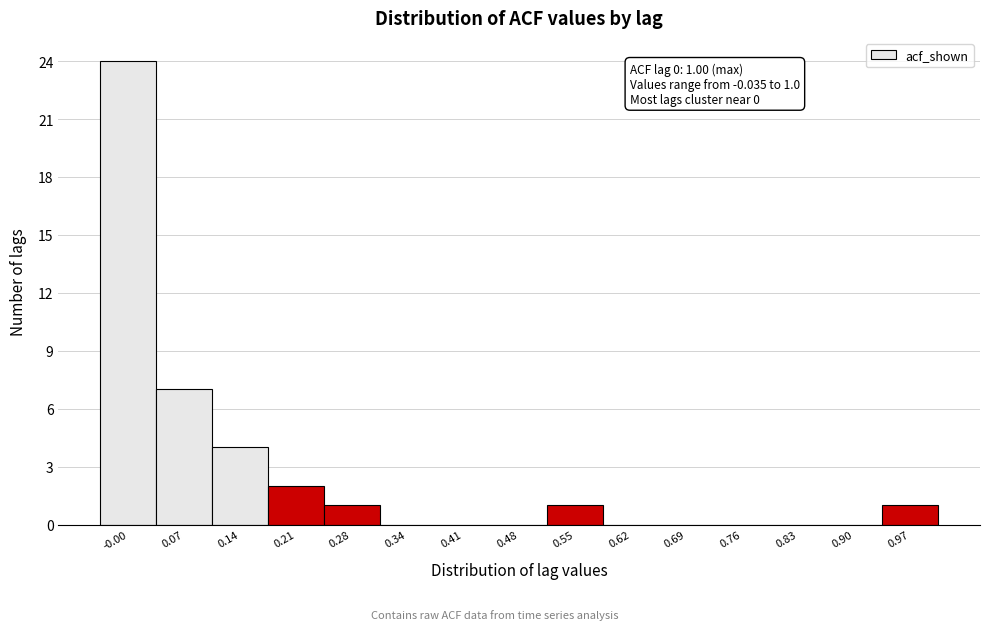

Which range on the x-axis has the tallest bar?

-0.035 to 0.034